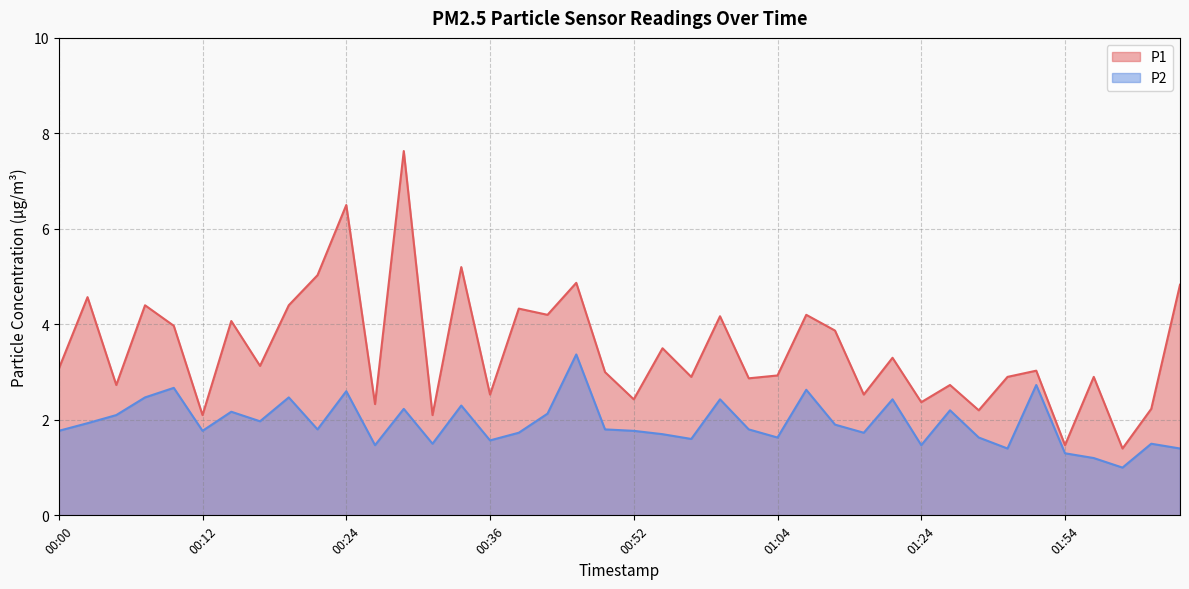

Where is the first local minimum for P2?

00:12